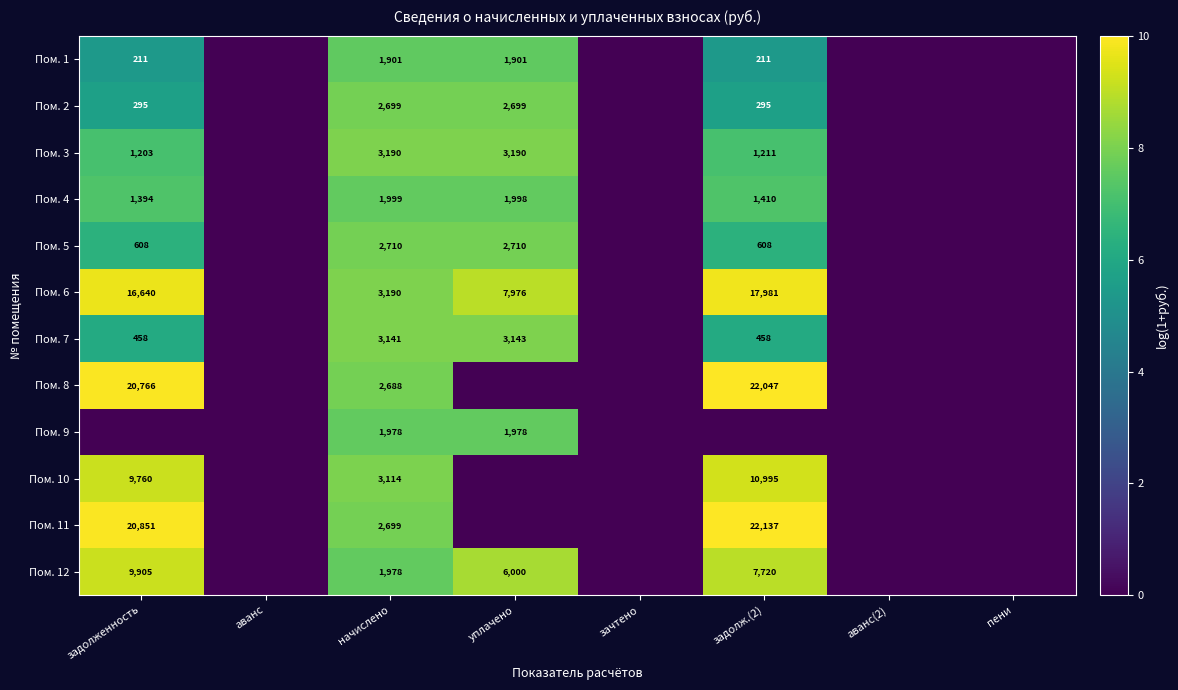

What is the total value across all series at начислено?

31287